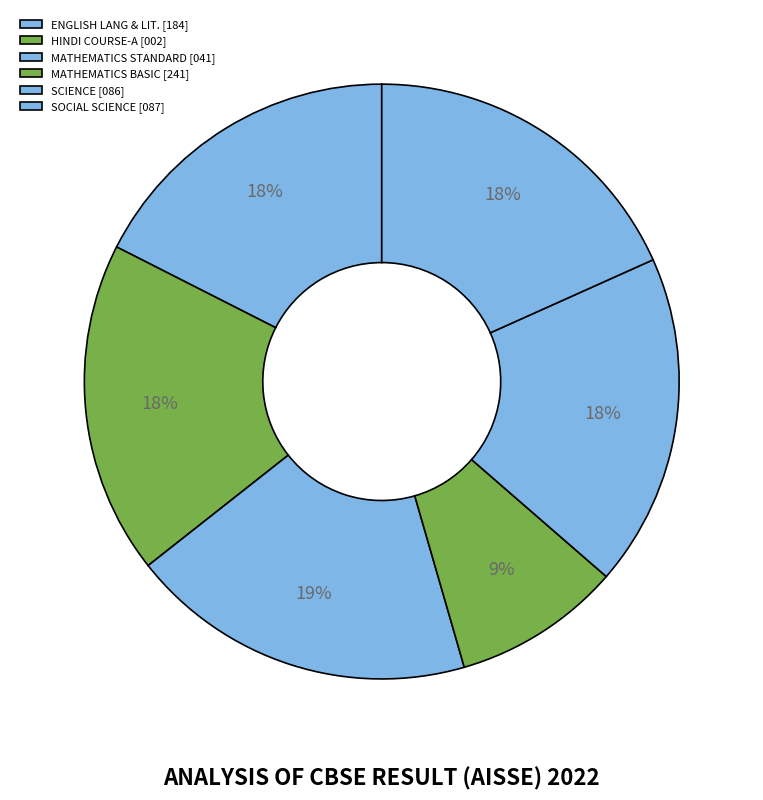

How many segments does this pie chart have?

6